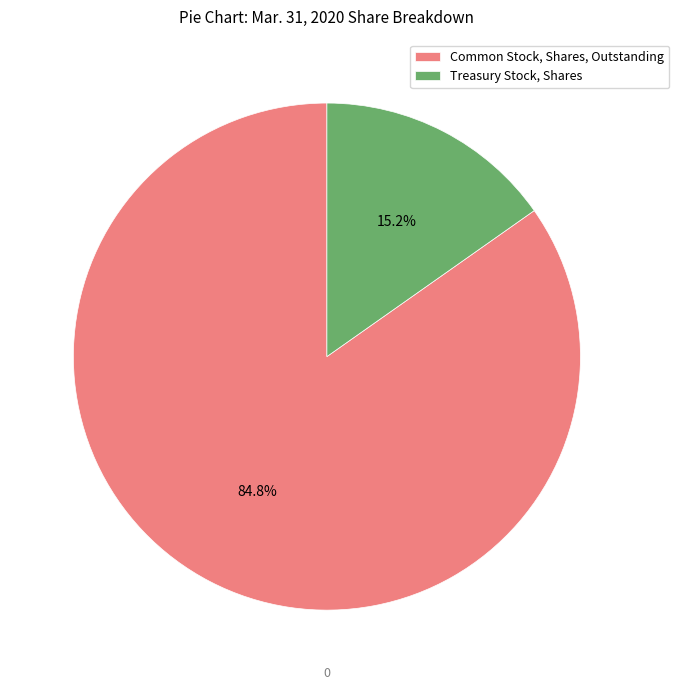

How many segments does this pie chart have?

2